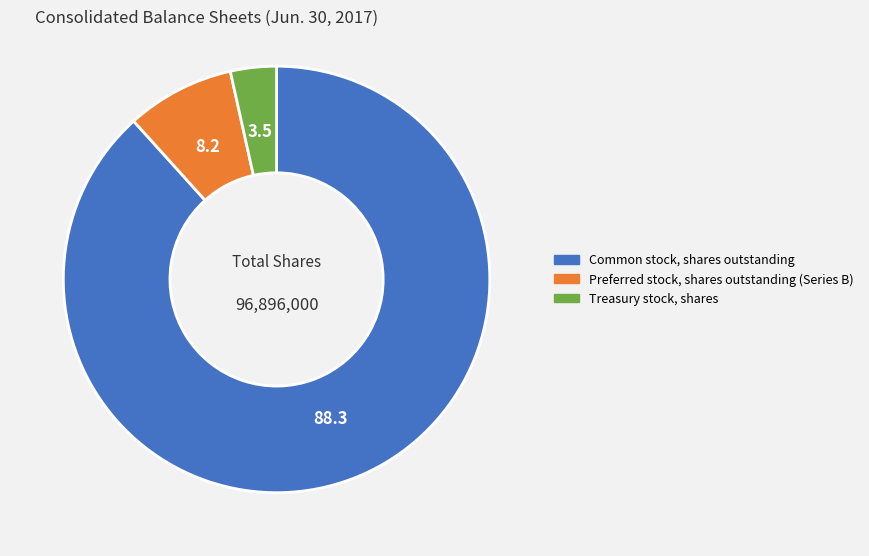

What is the smallest slice in the pie chart?

Treasury stock, shares